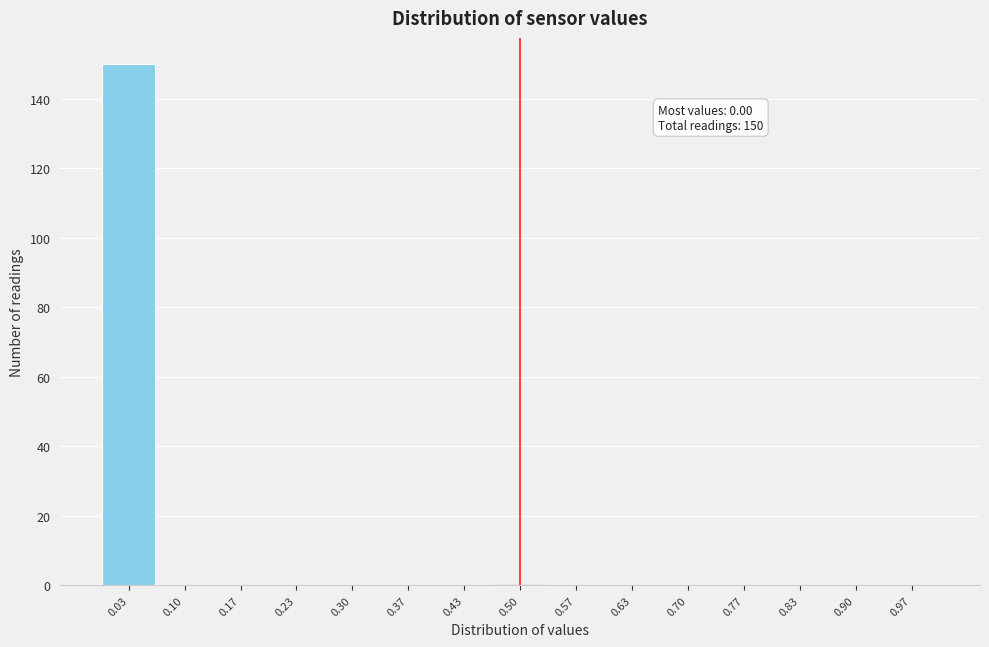

Which range on the x-axis has the tallest bar?

0.00 to 0.07